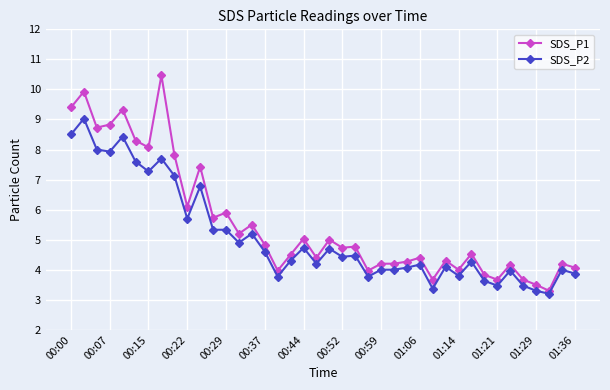

Does the chart have visible grid lines?

Yes